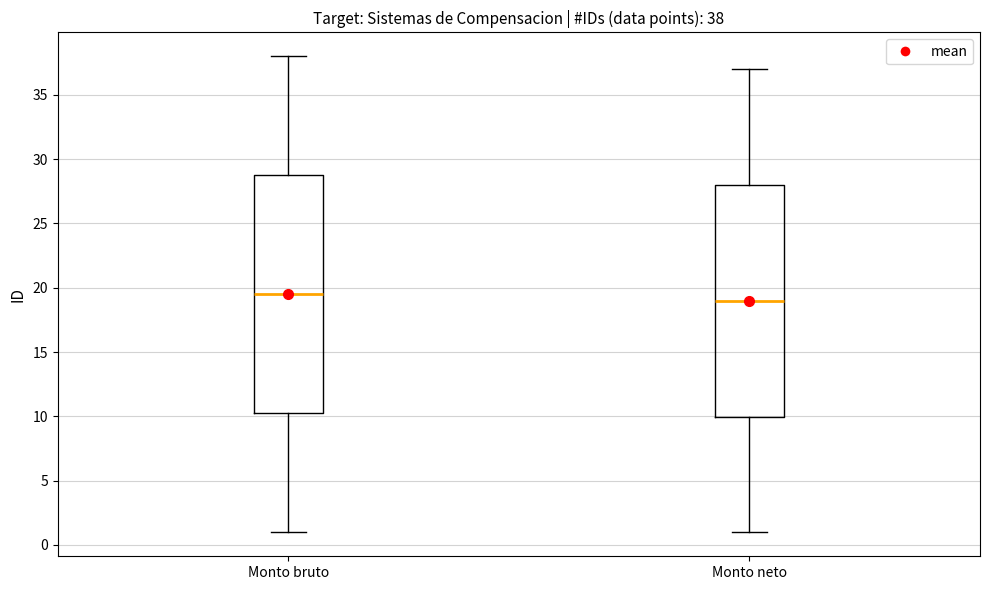

Which box has the highest median line?

Monto bruto